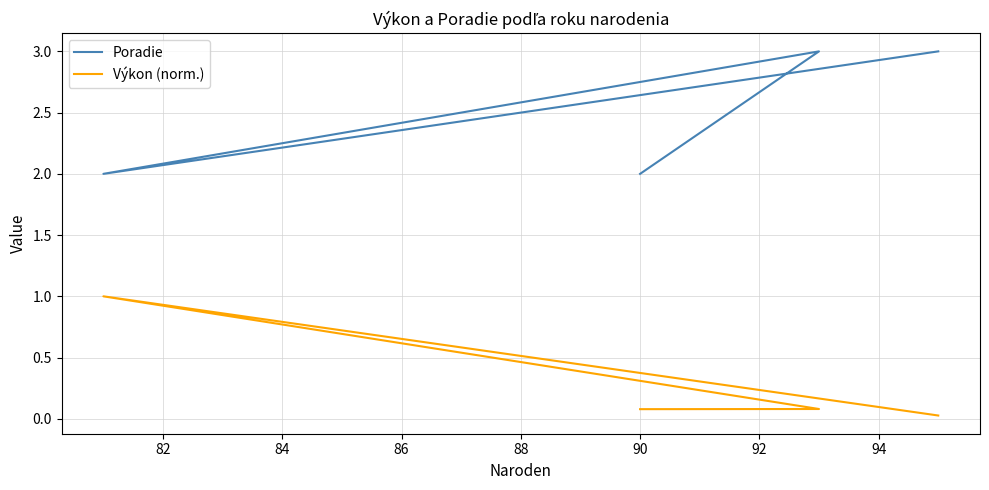

Reading left to right, extract all data points from this chart.

Poradie: 2.0	3.0	2.0	3.0
Výkon (norm.): 0.1	0.1	1.0	0.0